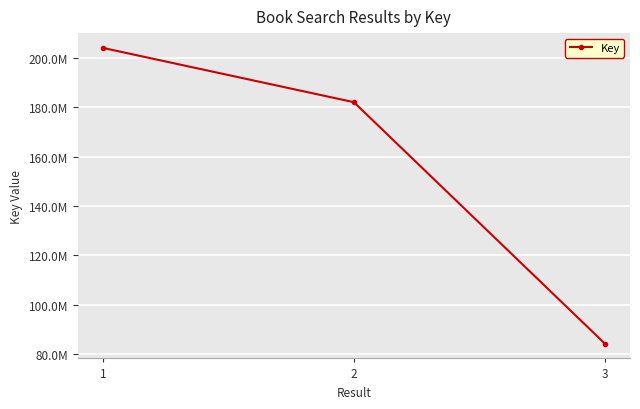

True or false: the data shows 84231024 at 3.

True